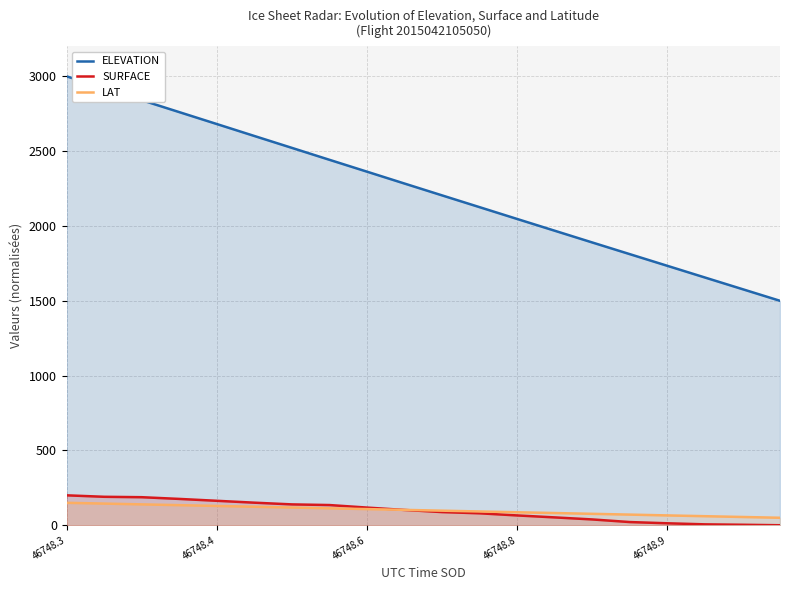

The value of ELEVATION at 46748.3 is 4612.6. True or false?

False